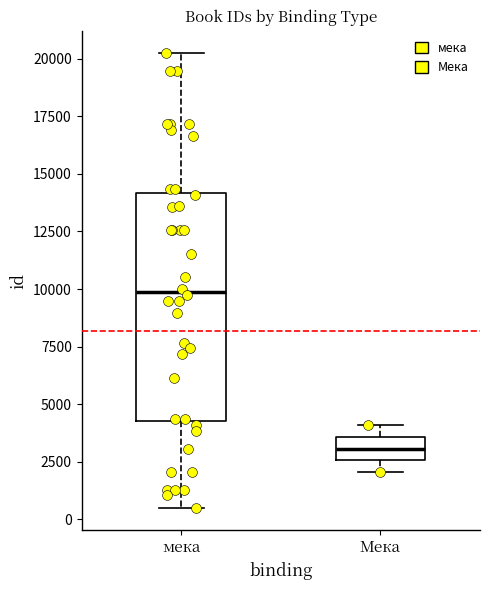

Reading left to right, transcribe this box plot: for each box, give where its median line is, the range the box spans, and where its two whiskers end, as read against the y-axis. The values are not printed on the chart, so give them approximately, as read against the axis.

мека: median 10000, box 4500 to 14000, whiskers 500 to 20000
Мека: median 3000, box 2500 to 3500, whiskers 2000 to 4000